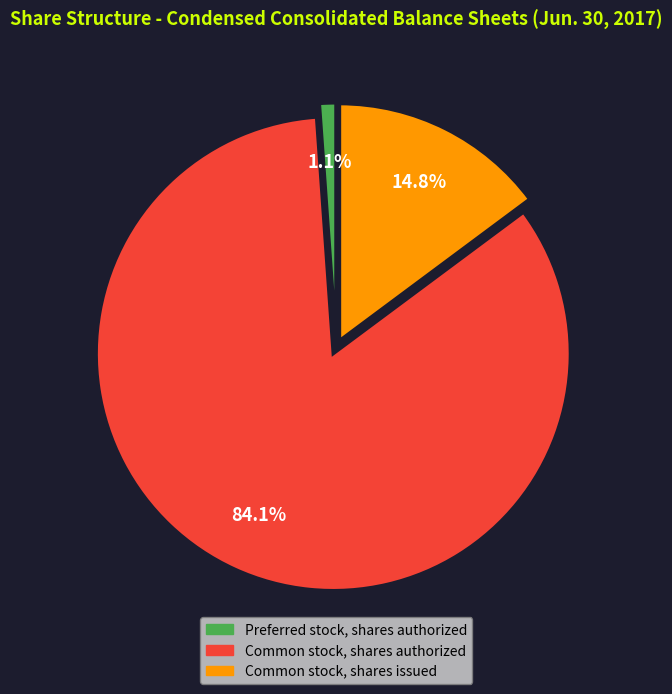

The Common stock, shares issued slice represents 15% of the pie. True or false?

True